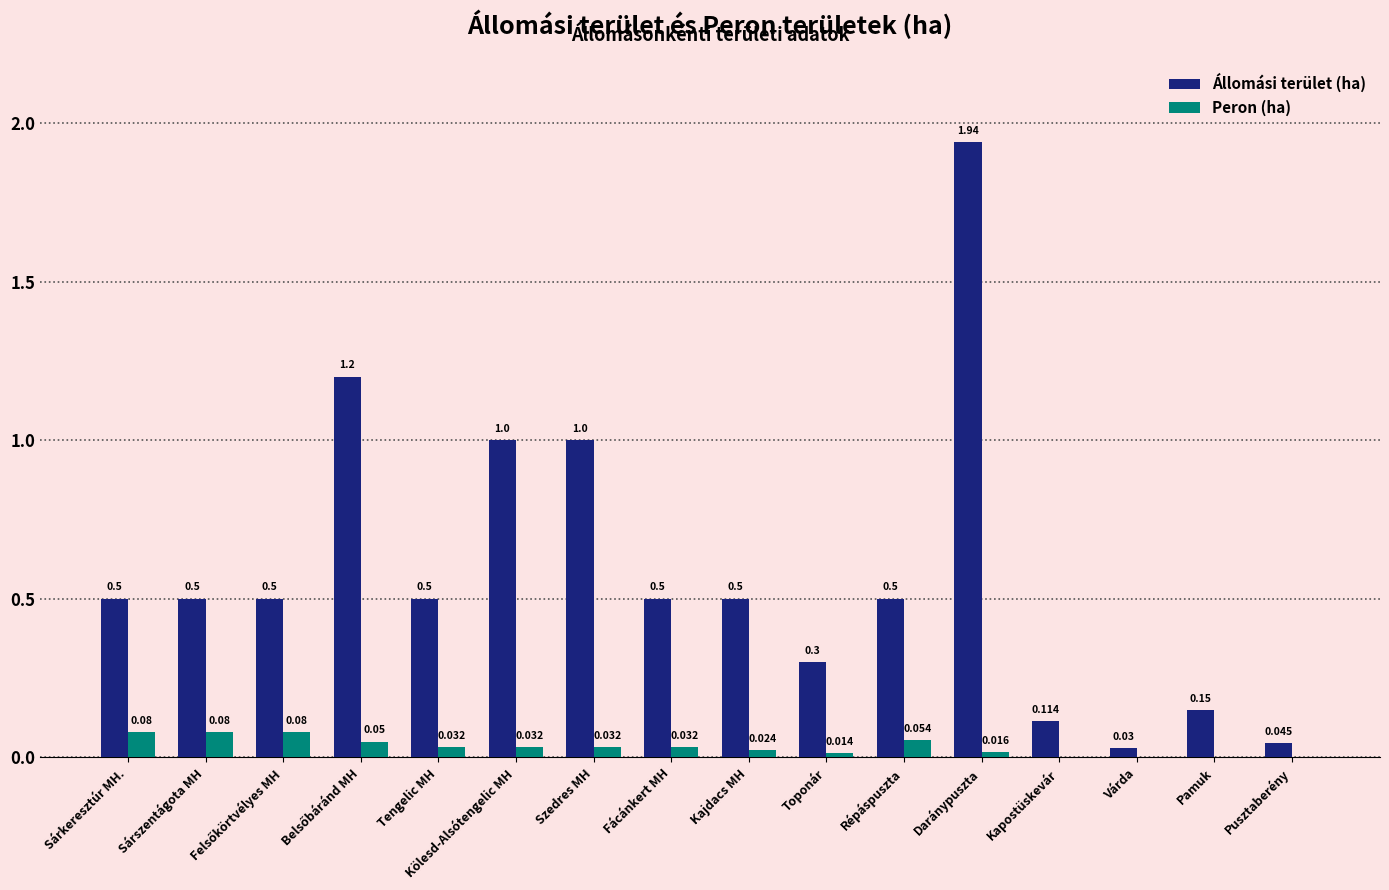

Which series changed the most between Tengelic MH and Pamuk?

Állomási terület (ha)